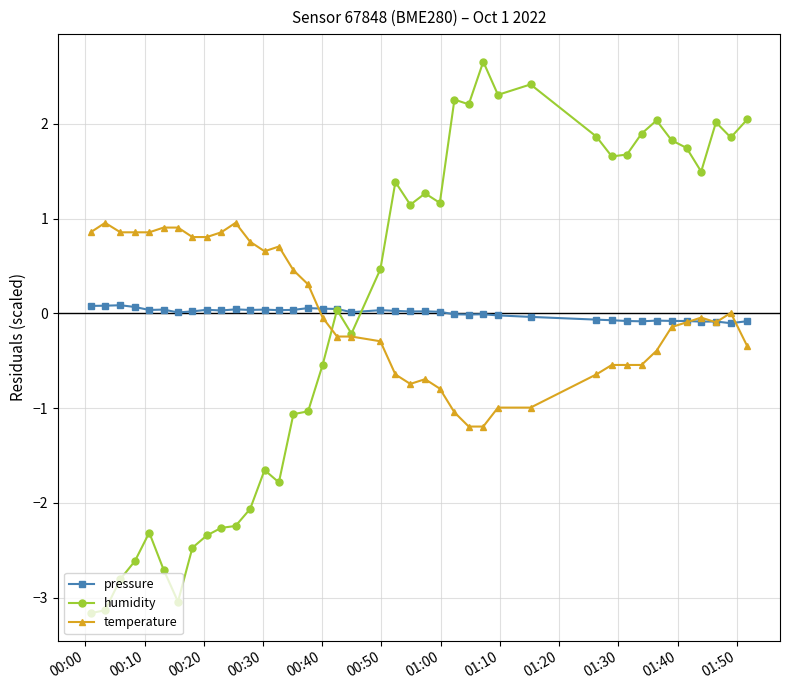

True or false: humidity has more than 0 points higher than both neighbors.

True